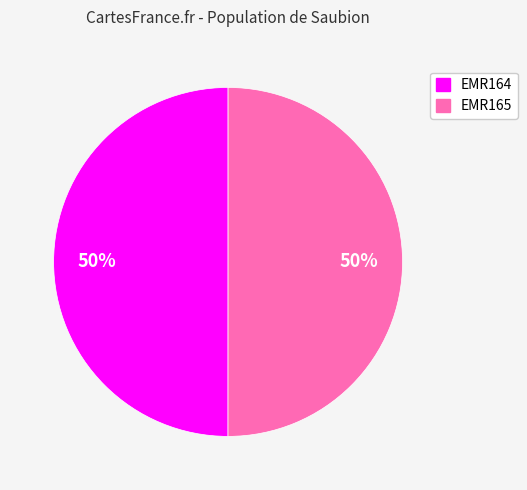

How many slices are in this pie chart?

2